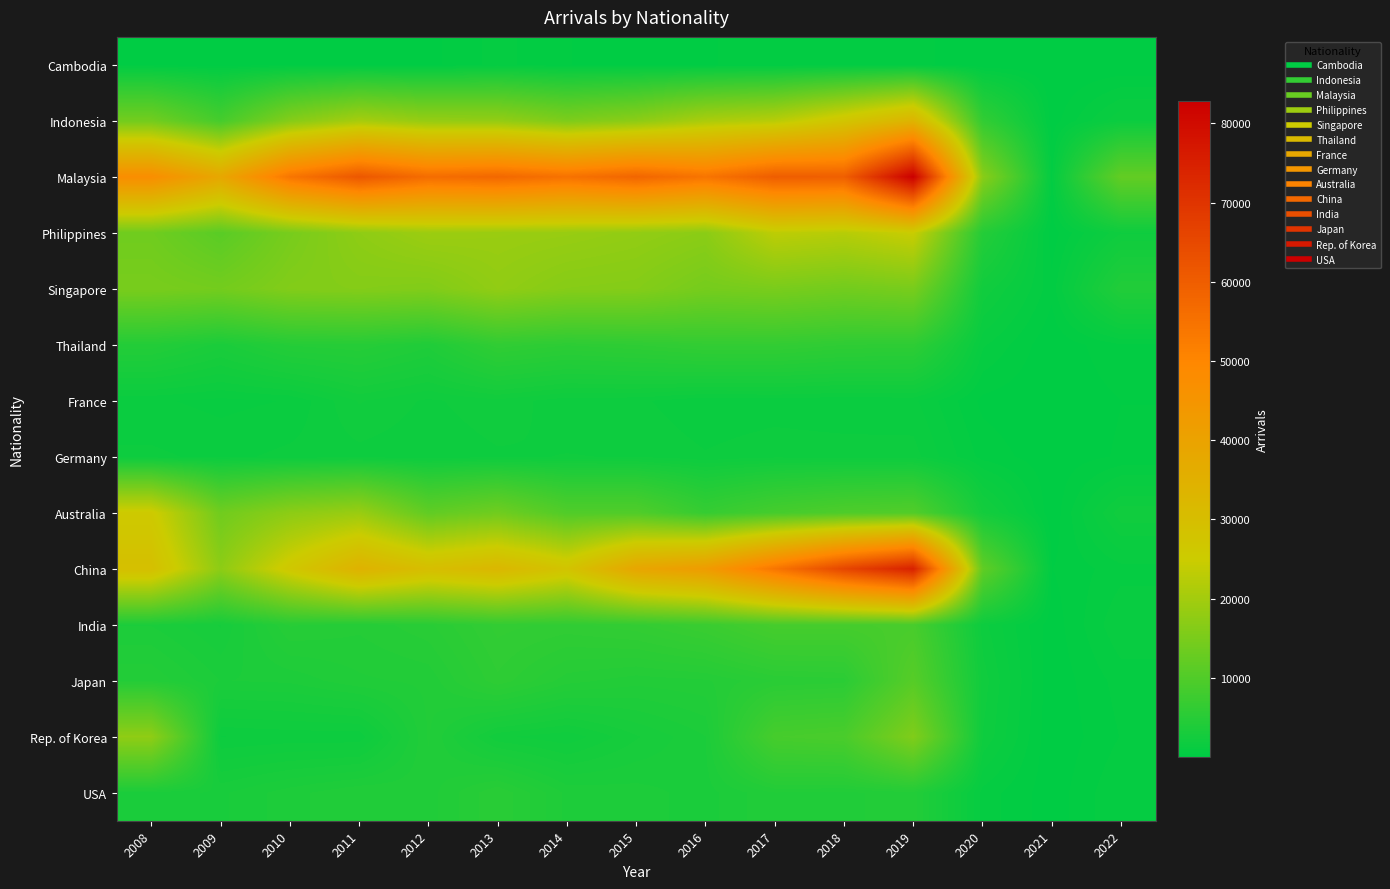

Rank the series at 2019 from highest to lowest value.

Malaysia, China, Indonesia, Philippines, Rep. of Korea, Singapore, Japan, Australia, India, Thailand, USA, Germany, France, Cambodia